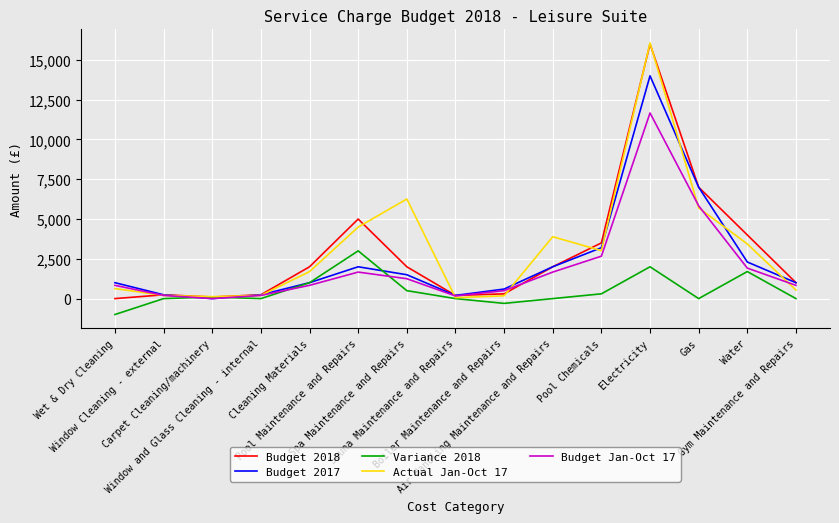

What is the greatest value displayed?

16066.9